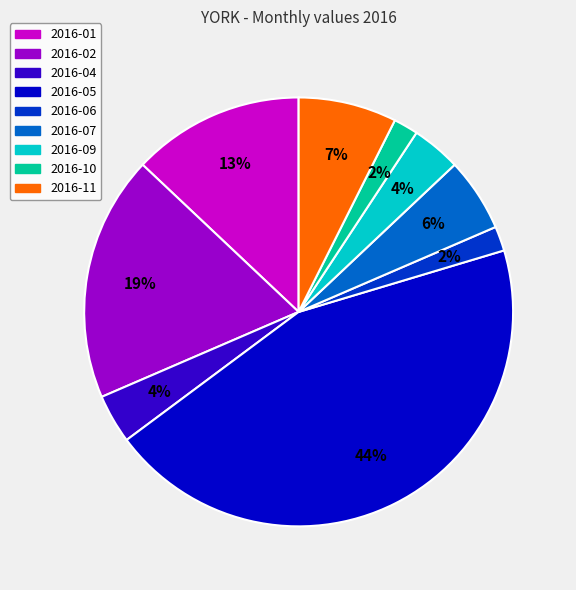

The 2016-11 slice represents 15% of the pie. True or false?

False